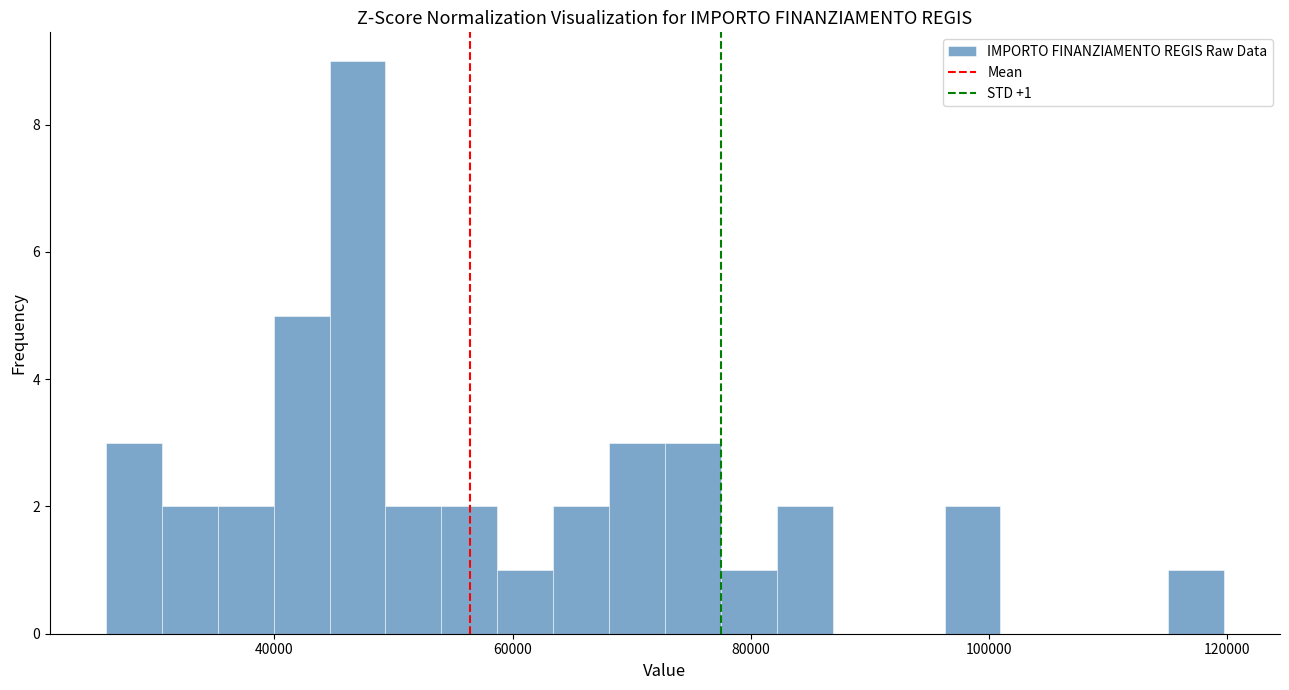

Read against the x-axis, roughly where is the centre of the tallest bar?

46000